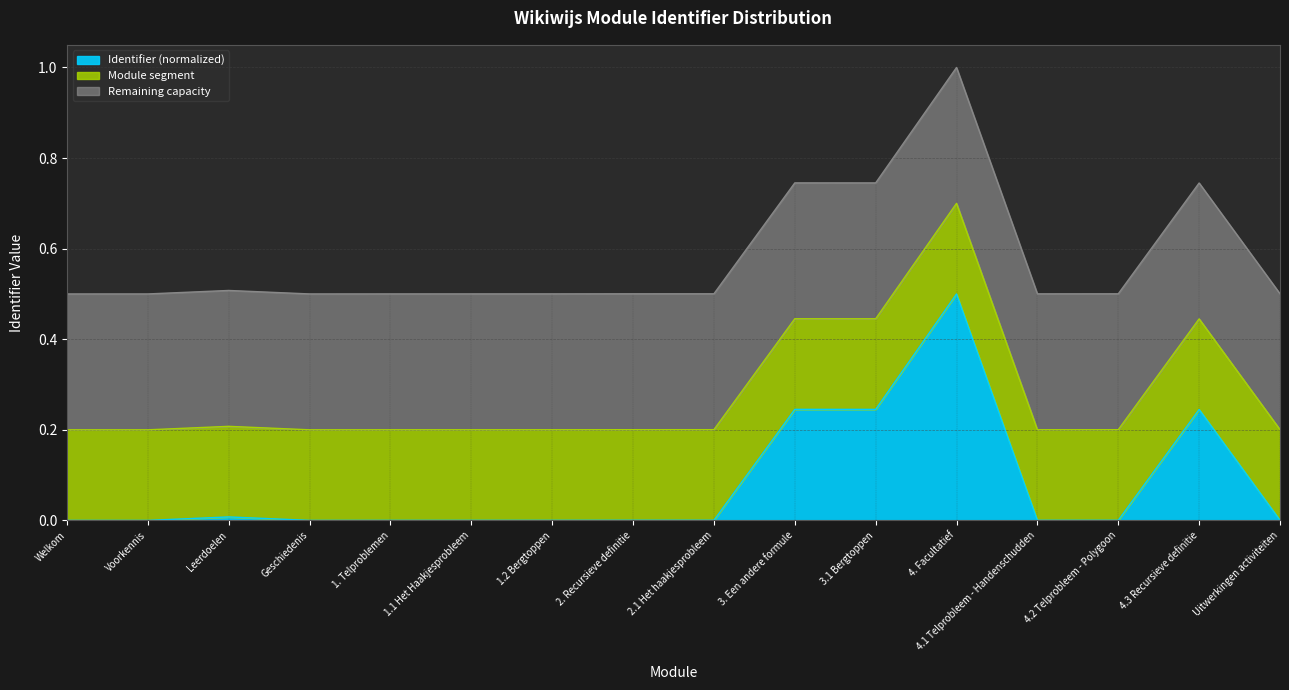

Where is the data nearest to the value 0?

Welkom